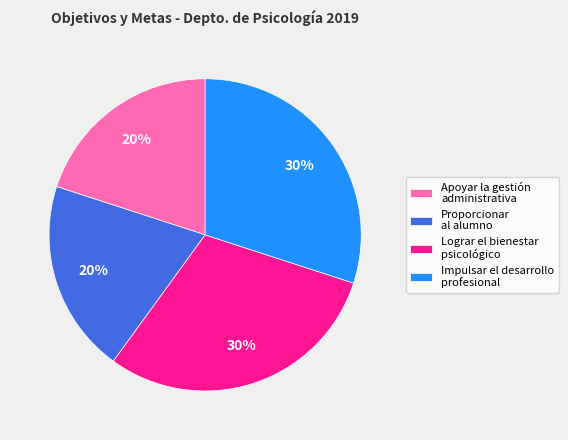

What is the ratio of the value at Impulsar el desarrollo profesional to the value at Proporcionar al alumno?

1.5